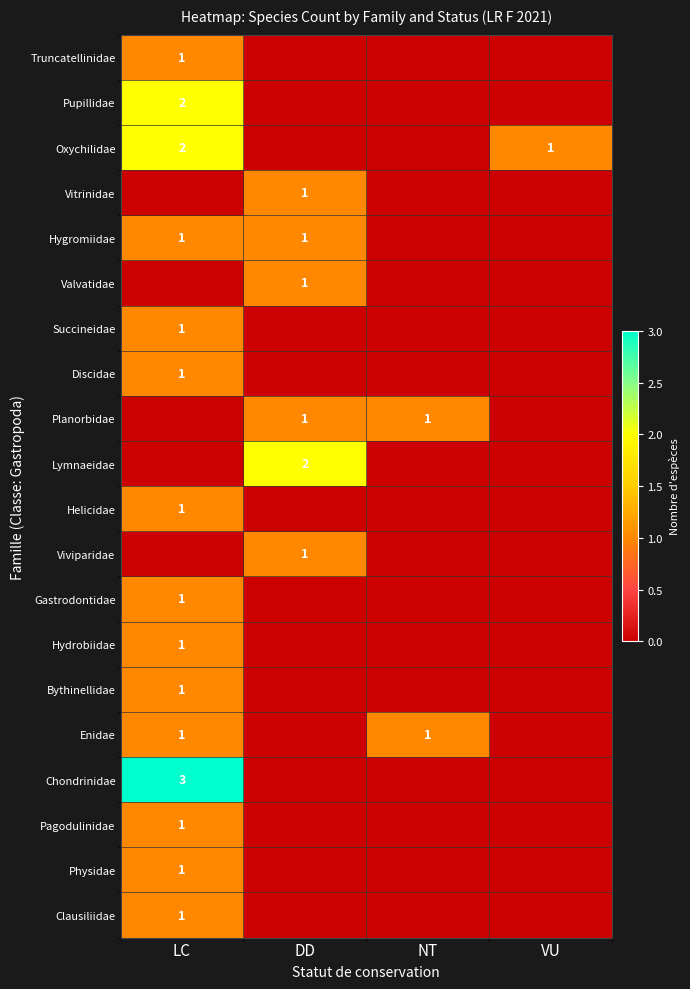

The Pupillidae series shows 1 at LC. True or false?

False